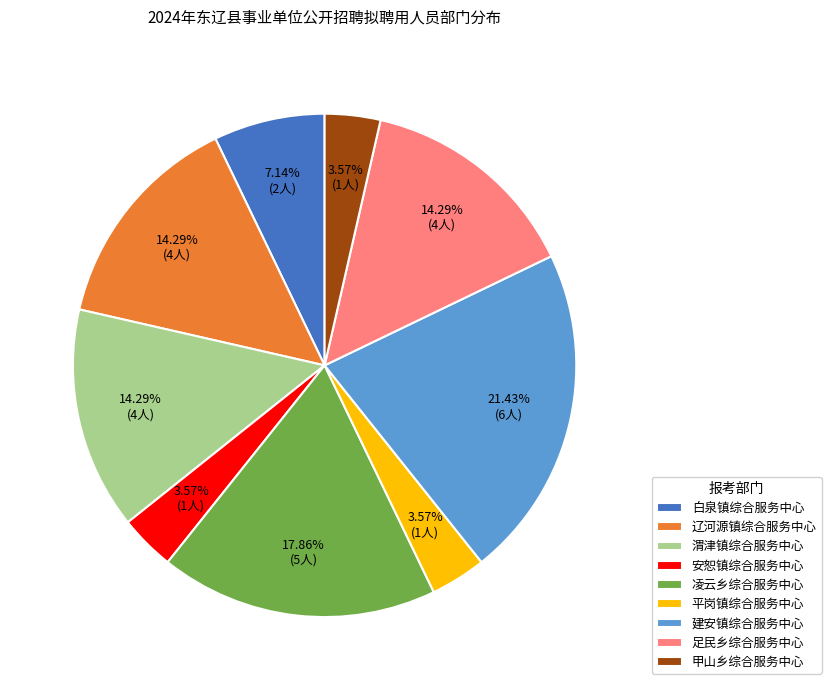

Which category has the biggest portion of the pie?

建安镇综合服务中心